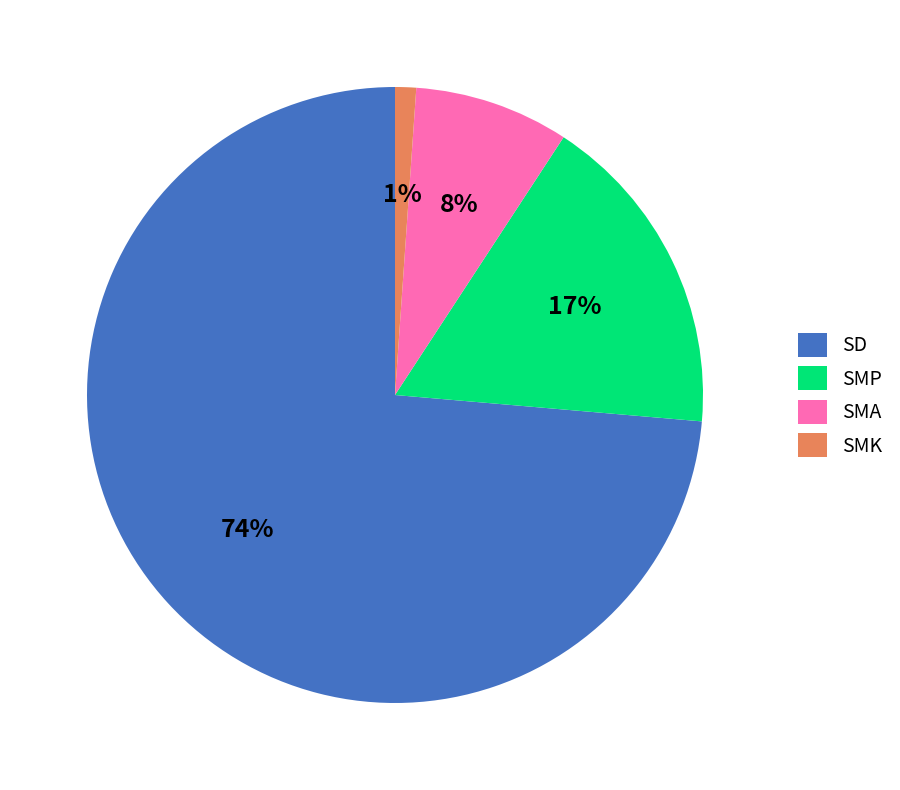

To the nearest percent, what is the difference between the largest and smallest slice percentages?

73%